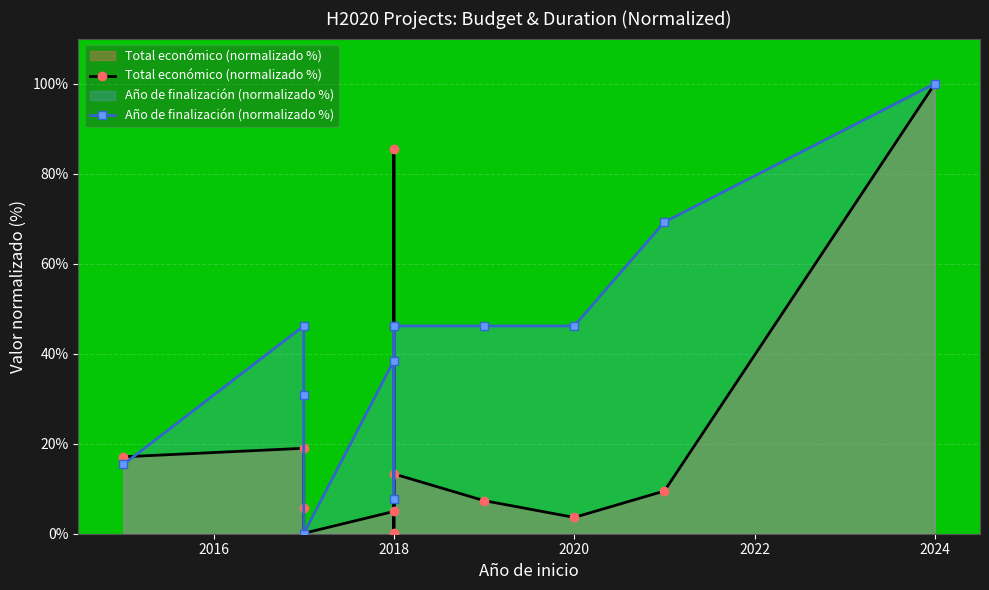

Is it true that Total económico (normalizado %) equals 3.0 at 2018?

False